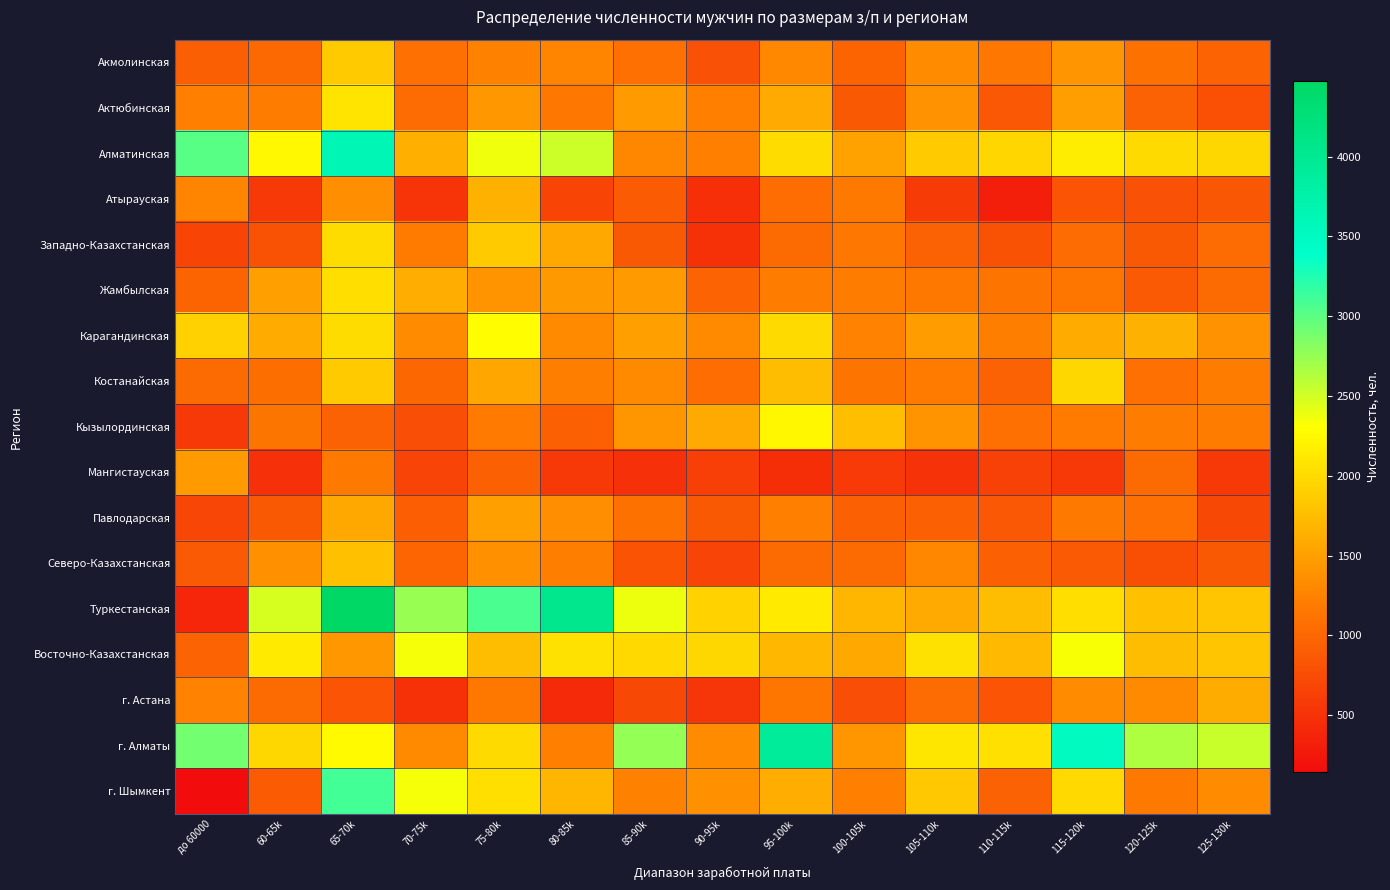

Which has a higher value, 125-130k or 95-100k?

95-100k